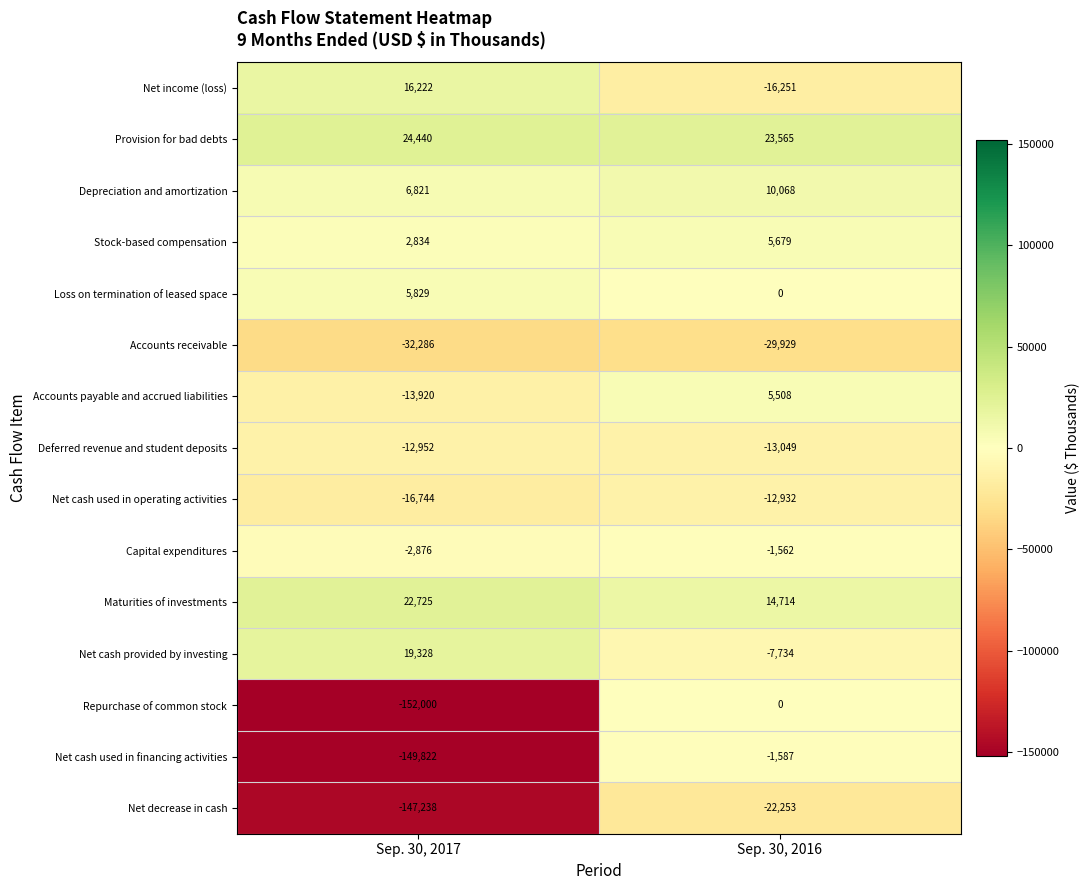

Count the number of data series in this chart.

15